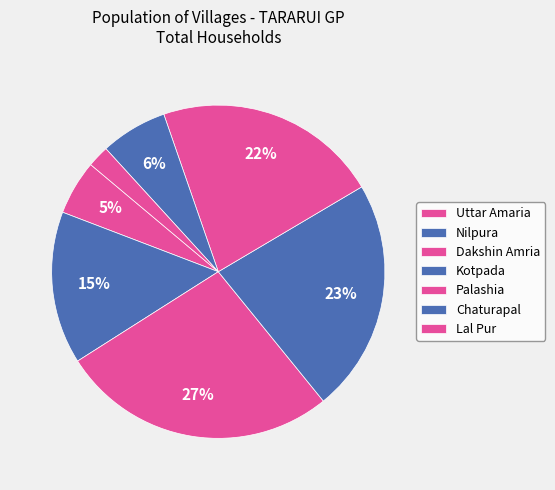

How many slices are in this pie chart?

7